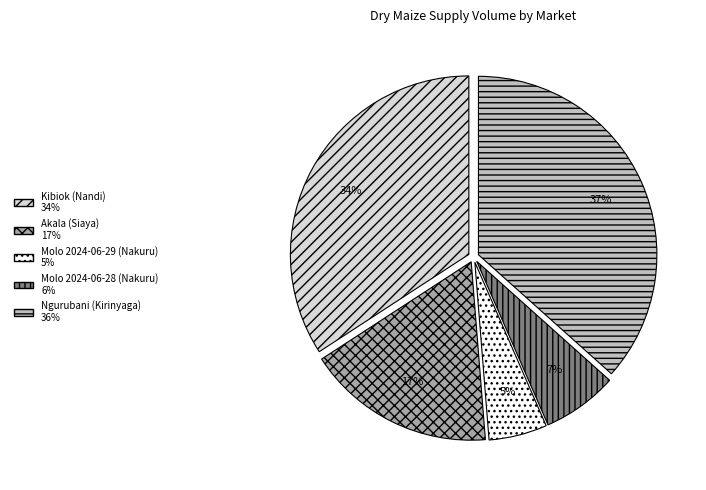

Count the number of slices in the pie.

5